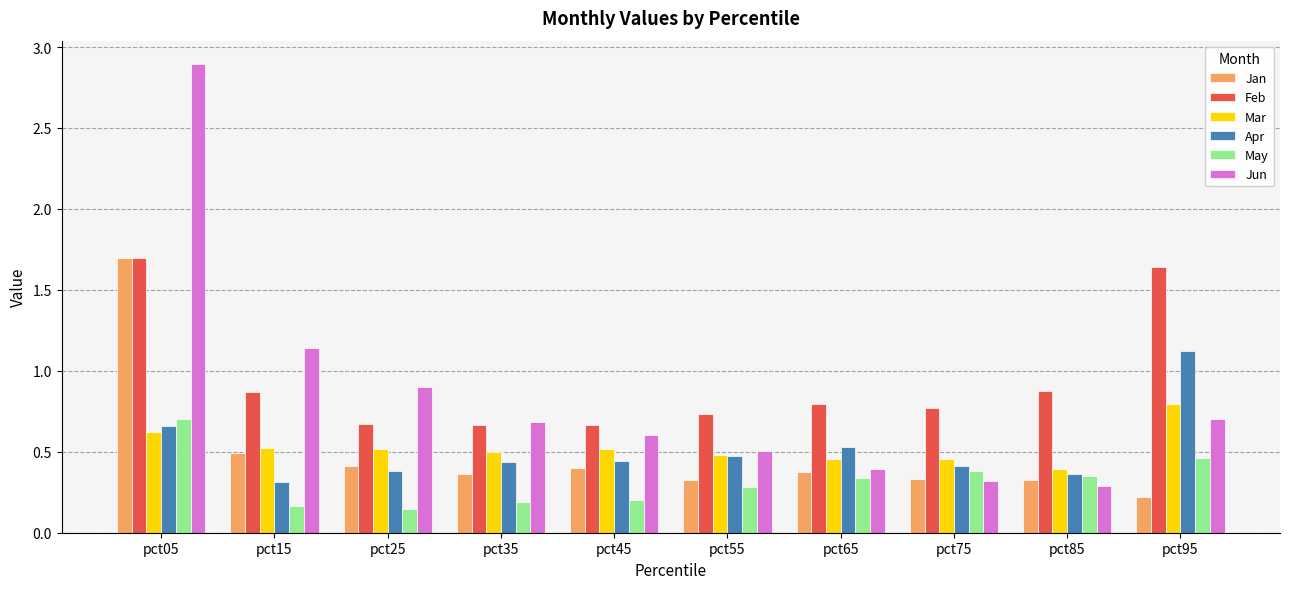

The Jan series shows 0.1 at pct55. True or false?

False